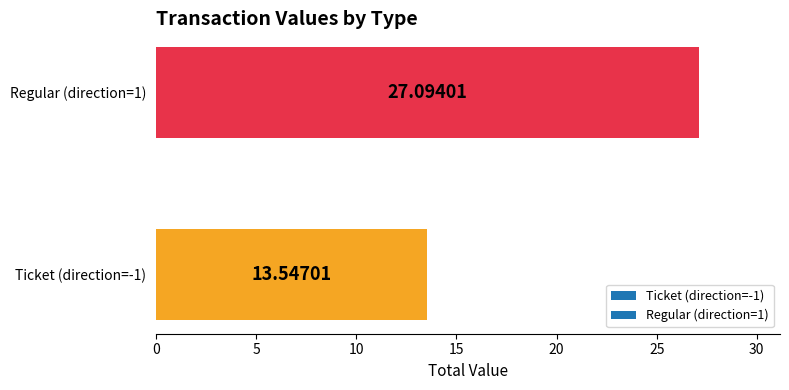

Approximately how many times larger is the value at Regular (direction=1) compared to Ticket (direction=-1)?

2.0